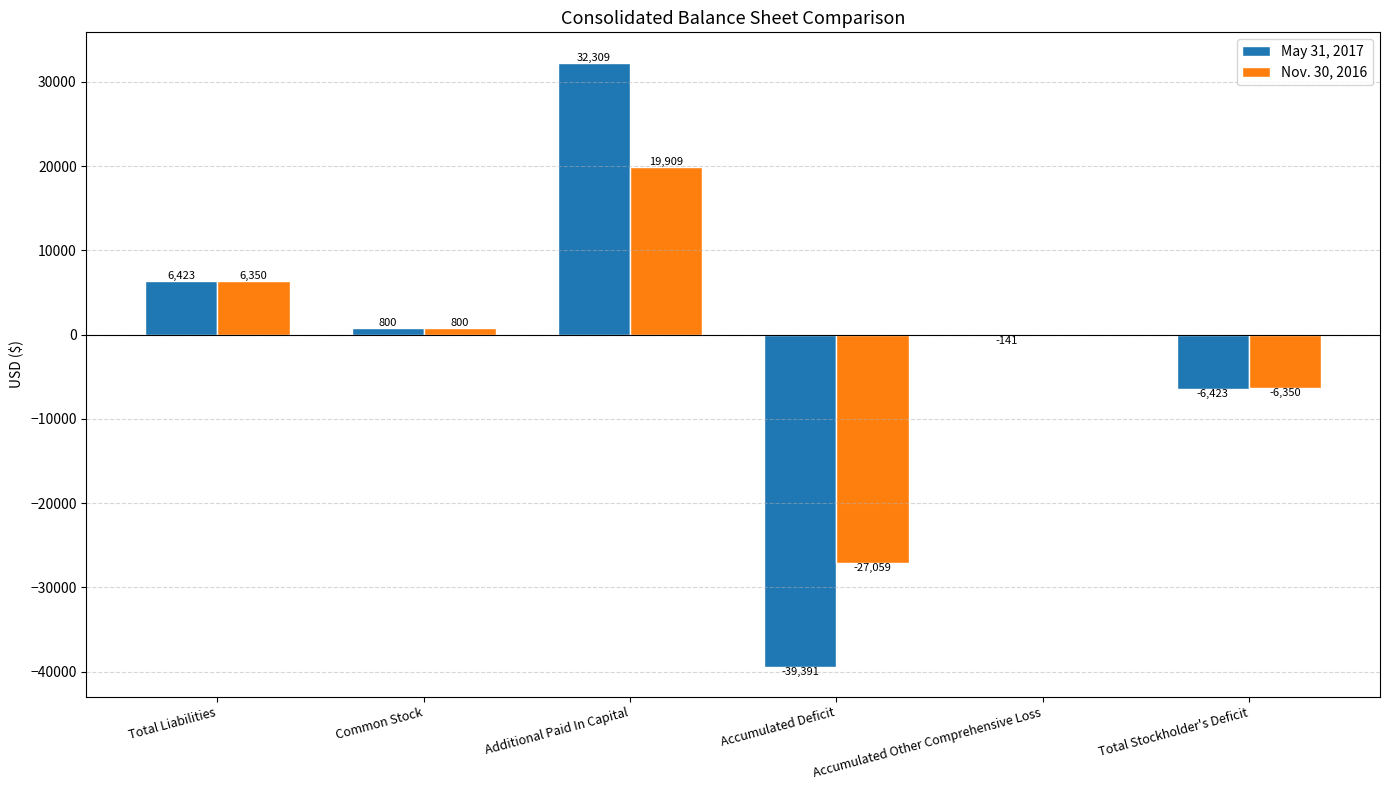

The May 31, 2017 series shows -63411 at Accumulated Deficit. True or false?

False